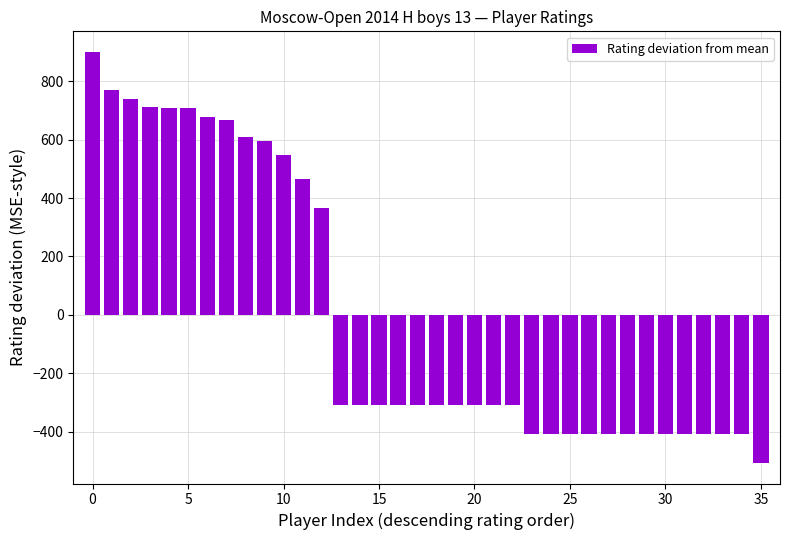

What is the difference between the second highest and minimum values?

1279.0